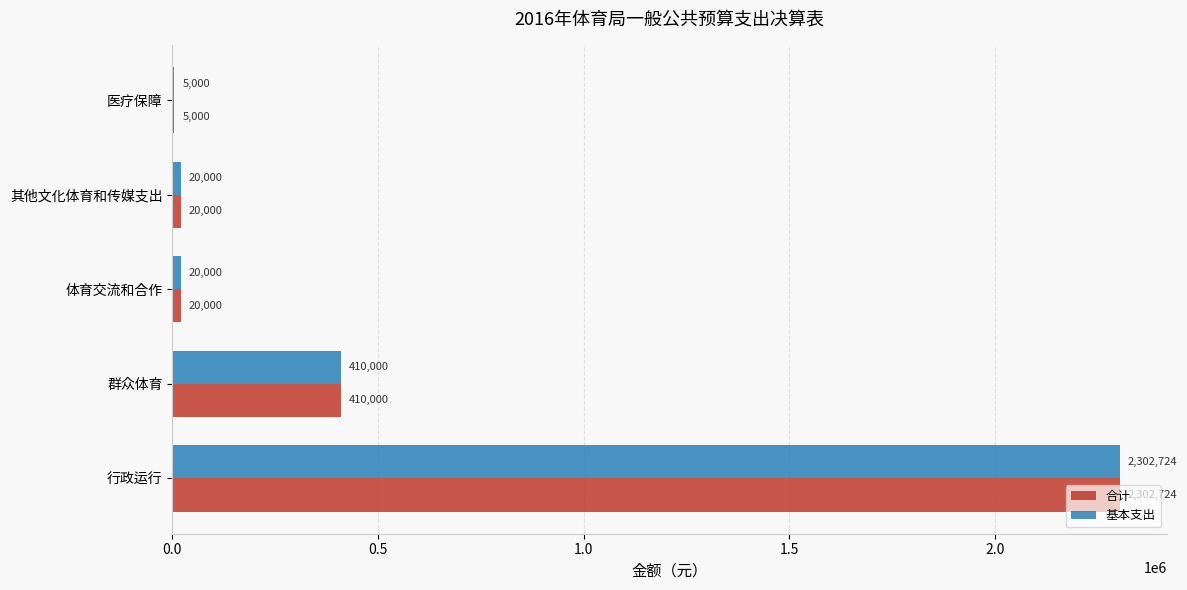

The value of 合计 at 行政运行 is 2302724. True or false?

True